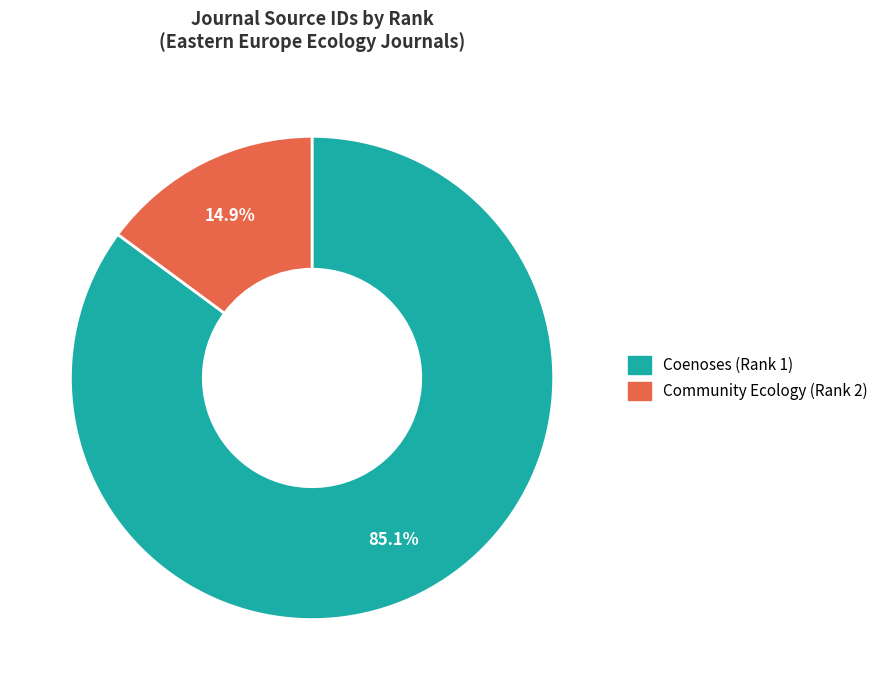

Which slice is the smallest?

Community Ecology (Rank 2)